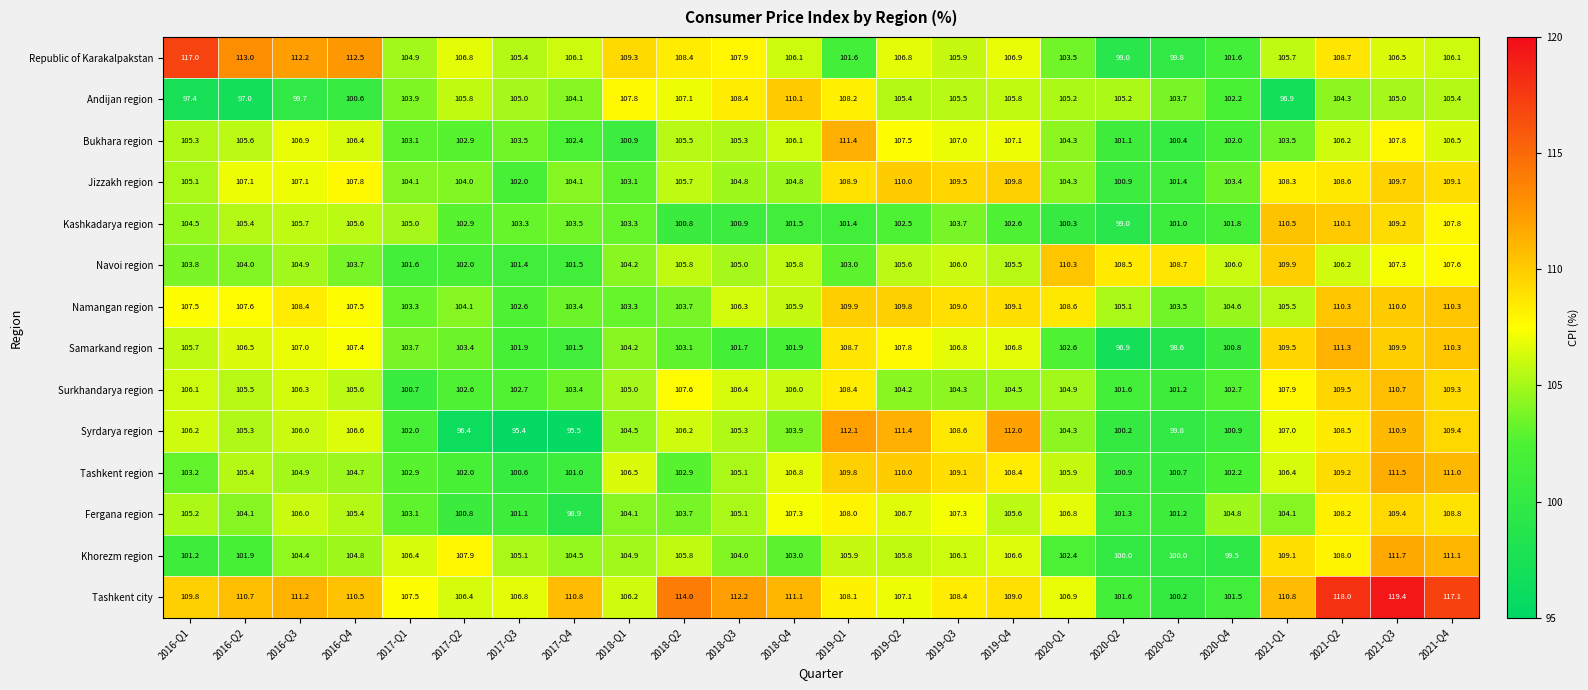

What is the total value across all series at 2016-Q2?

1479.1